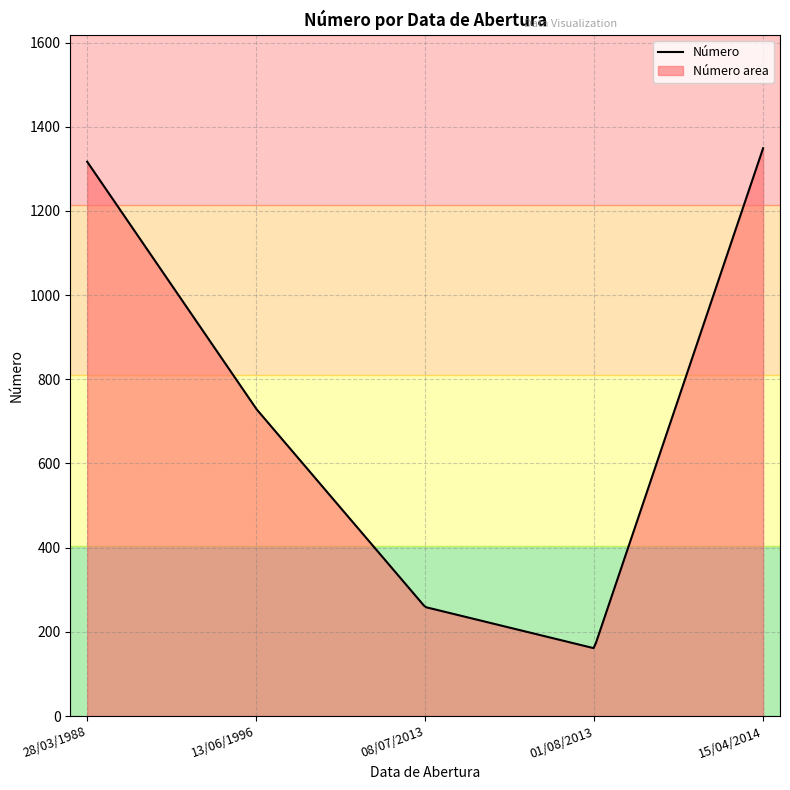

Between 13/06/1996 and 28/03/1988, which is larger?

28/03/1988